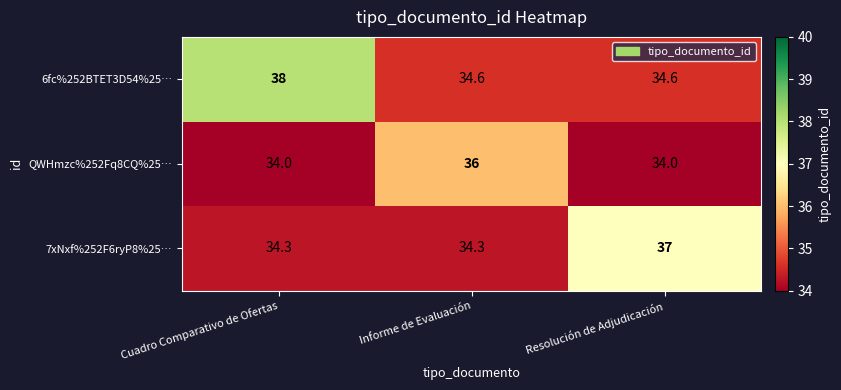

At how many categories does at least one series exceed 35?

3